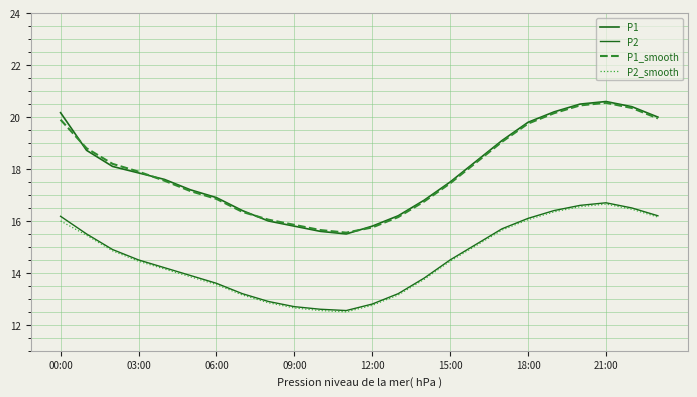

At which label does P2_smooth reach its peak?

21:00